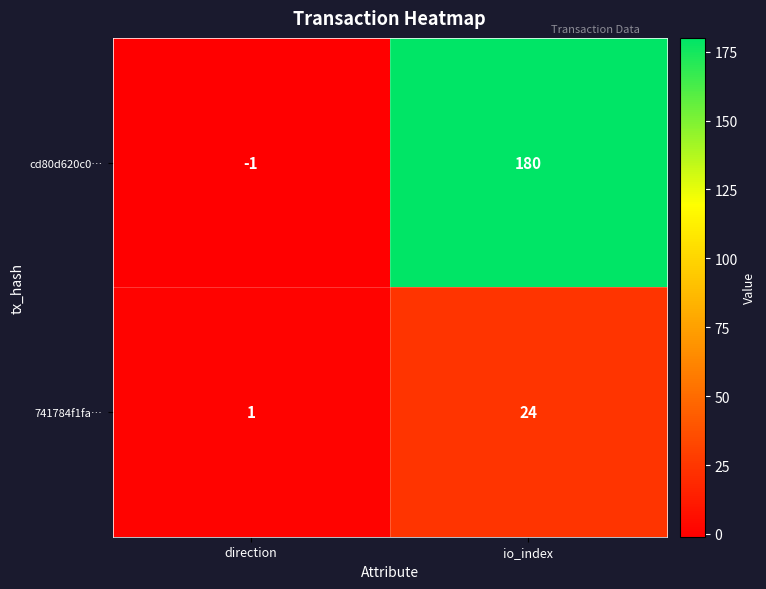

What is the spread (max minus min) of values at io_index?

156